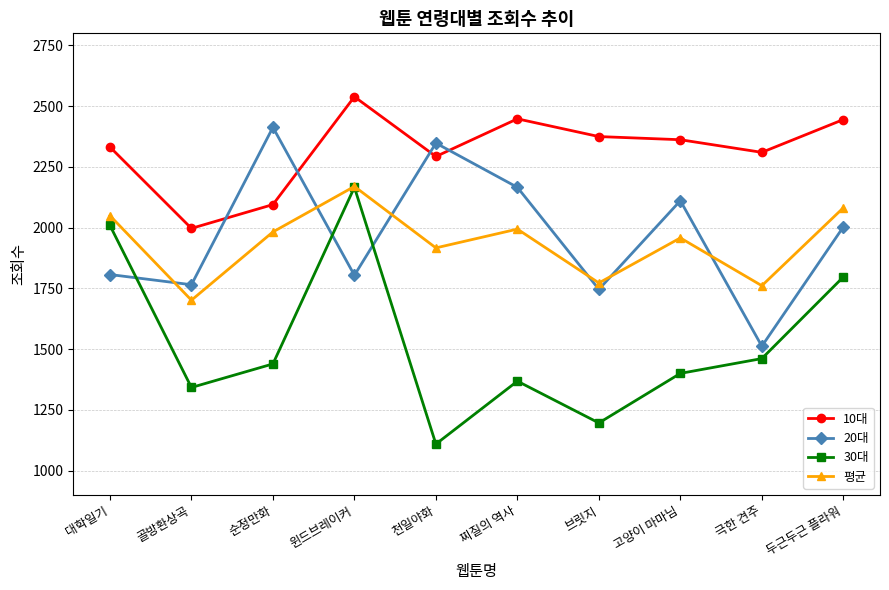

What is the greatest value displayed?

2539.0